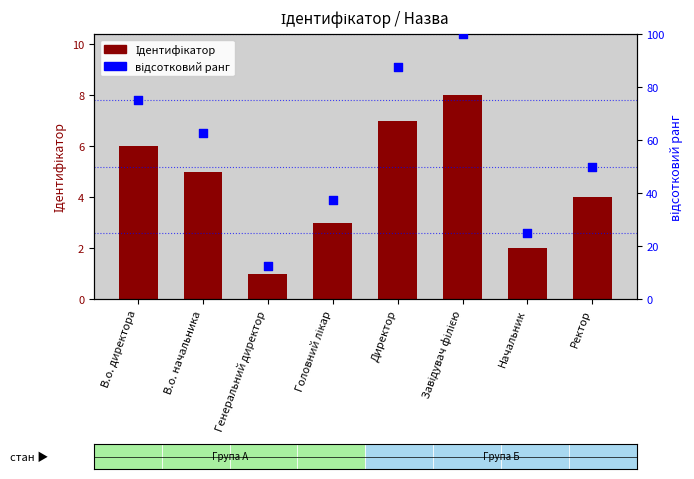

Which series contains the lowest Y value?

Ідентифікатор